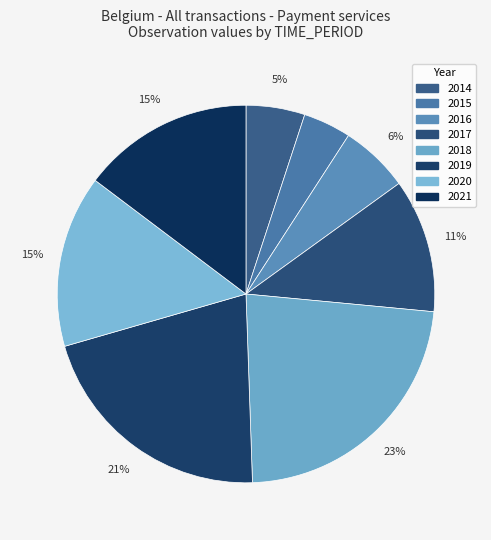

What is the largest slice in the pie chart?

2018